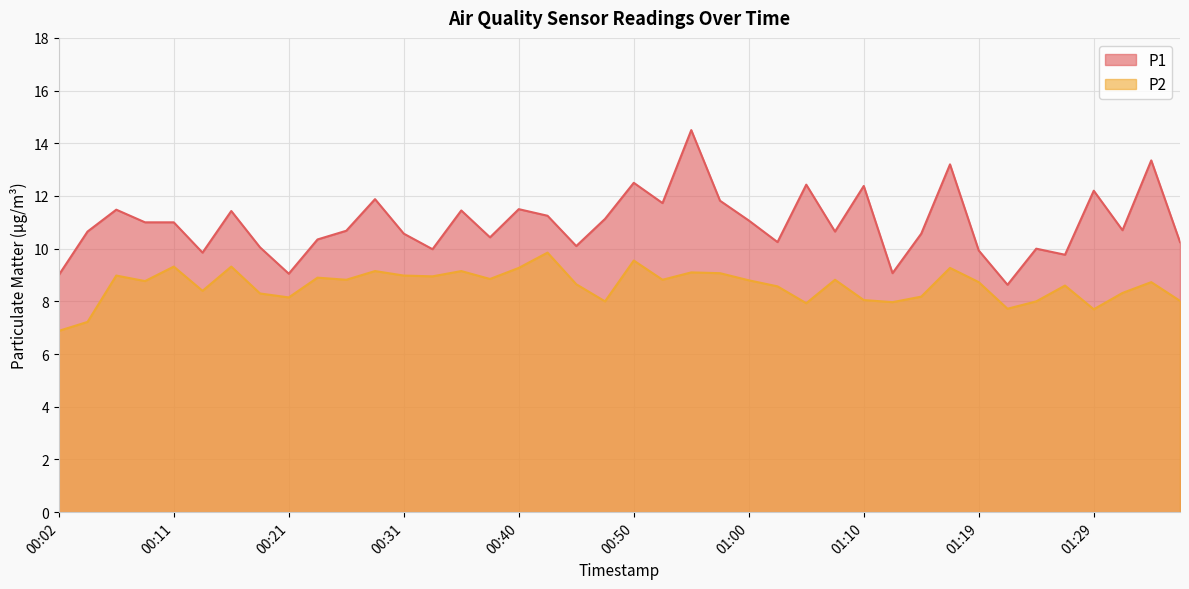

What is the minimum value shown in the chart?

6.9